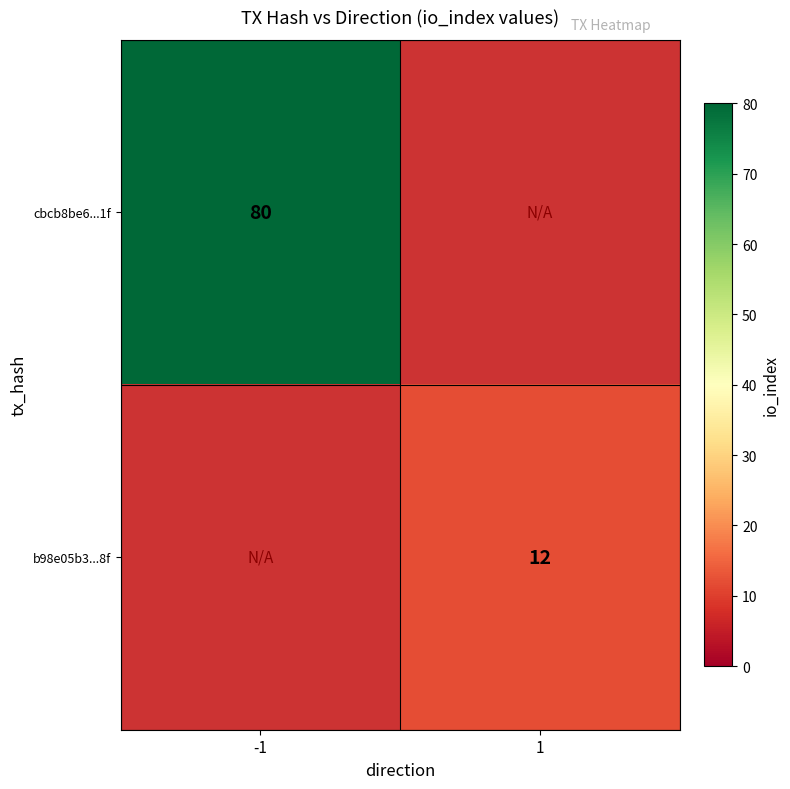

The cbcb8be6...1f series shows 36.4 at -1. True or false?

False